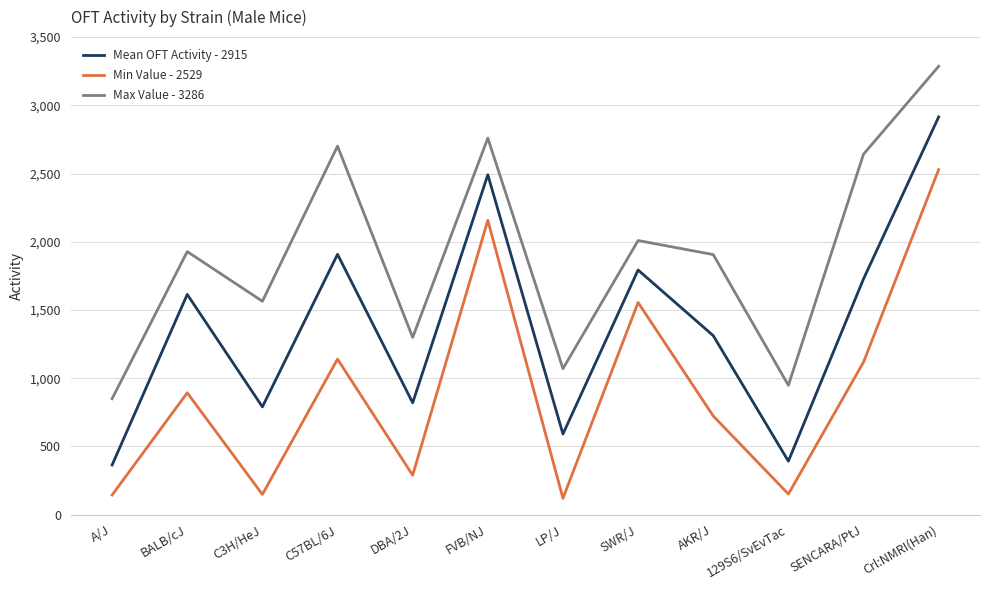

True or false: Min Value - 2529 and Max Value - 3286 cross at least once.

False